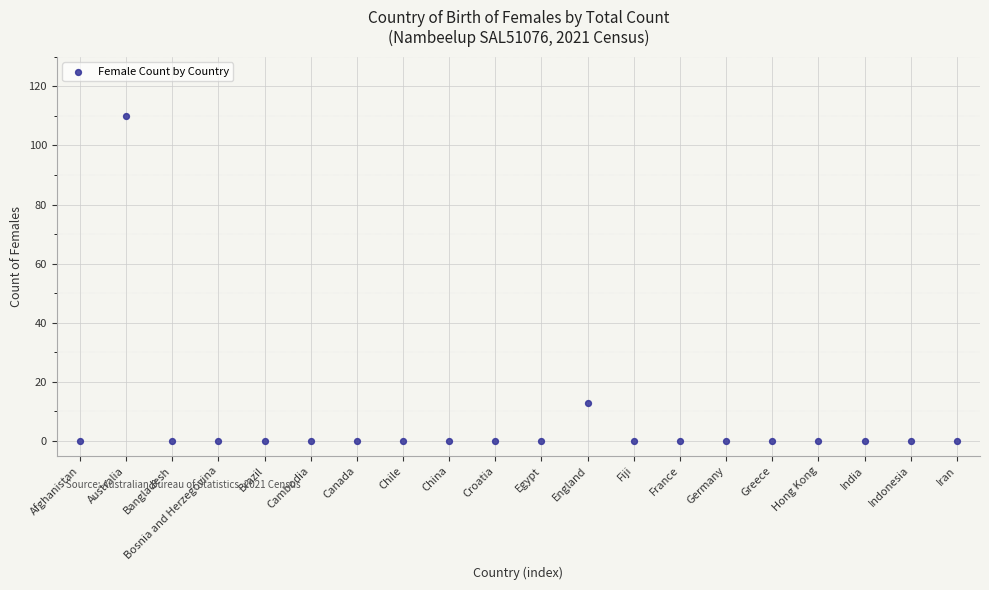

What Y value in the scatter plot is closest to 55?

13